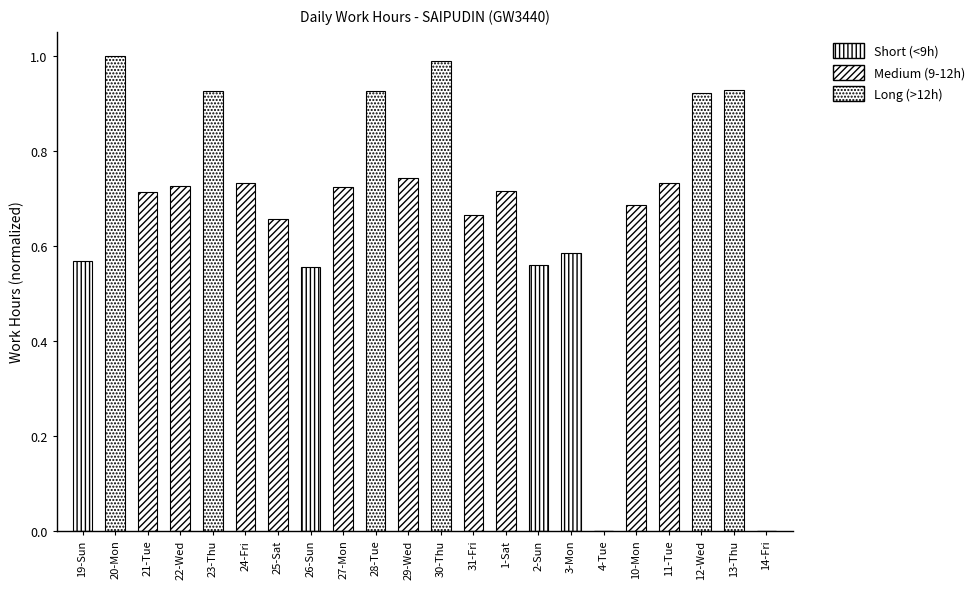

How many values in the Short (<9h) series exceed 0?

4